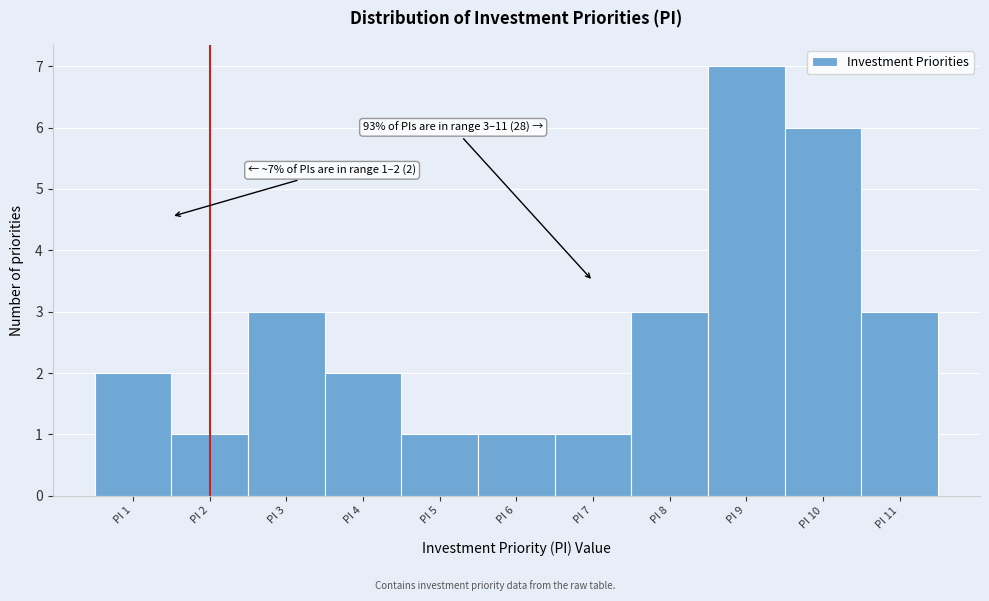

Over which range of the x-axis is the bar tallest?

8.5 to 9.5